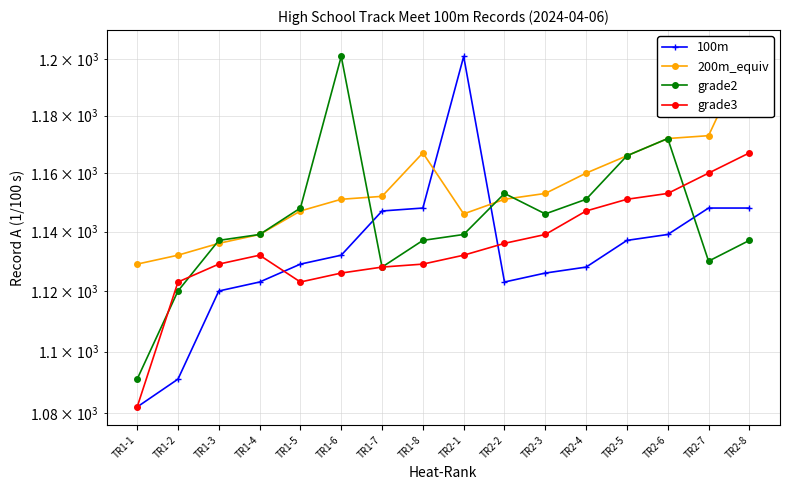

What is the label of the 12th point from the left?

TR2-4